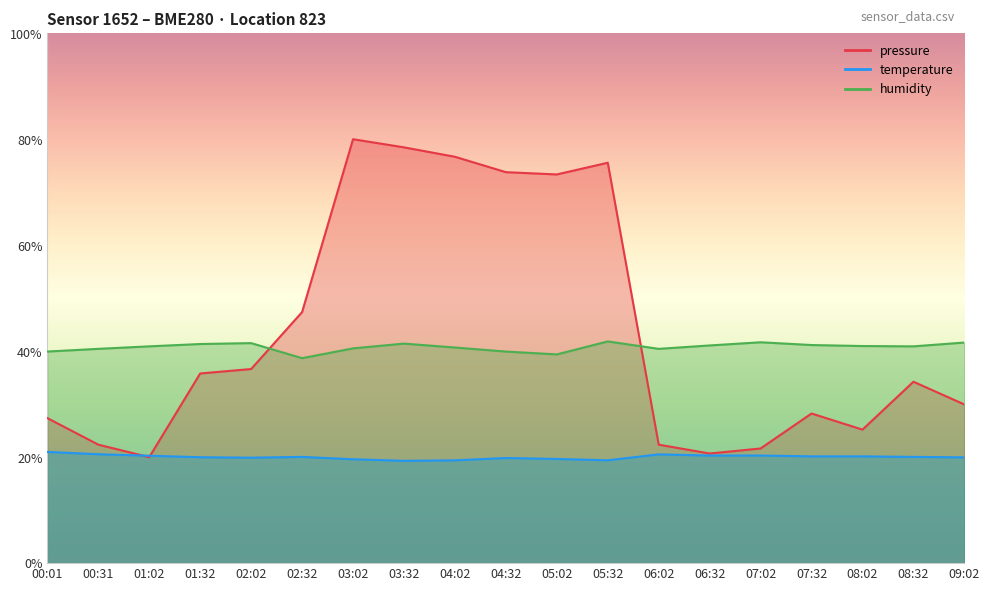

Reading right to left, list all the values displayed in this chart.

pressure: 29.9	34.2	25.2	28.2	21.6	20.7	22.4	75.6	73.4	73.8	76.7	78.5	80.0	47.4	36.6	35.8	20.0	22.4	27.4
temperature: 20.0	20.1	20.1	20.1	20.3	20.3	20.5	19.4	19.7	19.8	19.4	19.3	19.6	20.1	19.9	20.0	20.3	20.6	21.0
humidity: 41.6	40.9	41.0	41.2	41.7	41.1	40.4	41.8	39.4	39.9	40.7	41.4	40.5	38.7	41.5	41.4	40.9	40.4	39.9